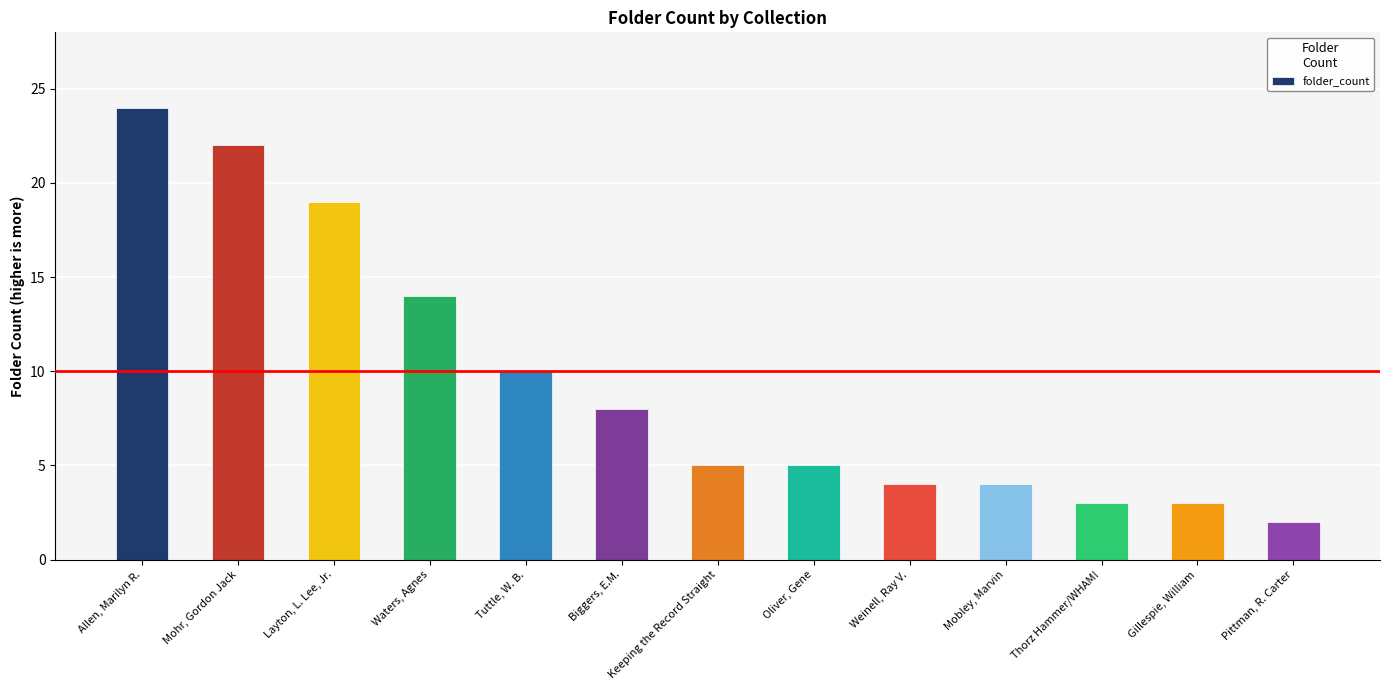

What is the change in value from Biggers, E.M. to Pittman, R. Carter?

-6